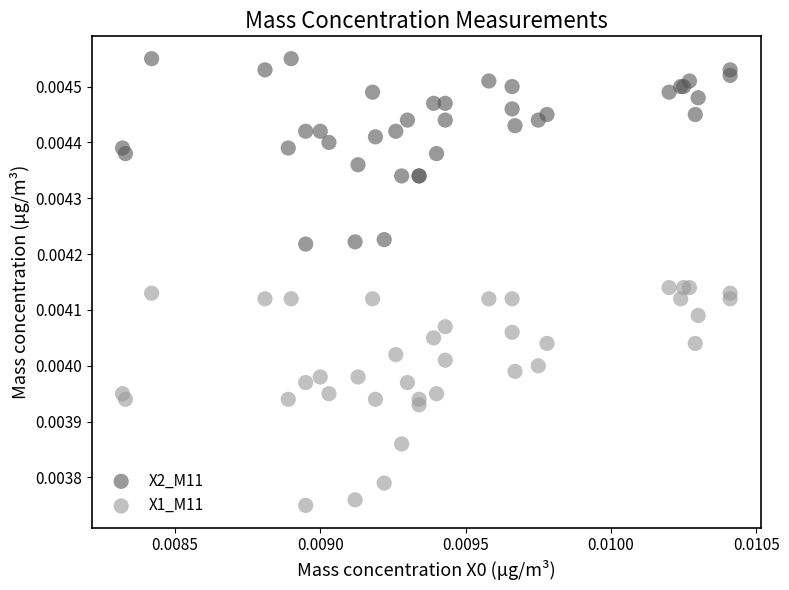

Which series reaches the maximum Y coordinate?

X2_M11